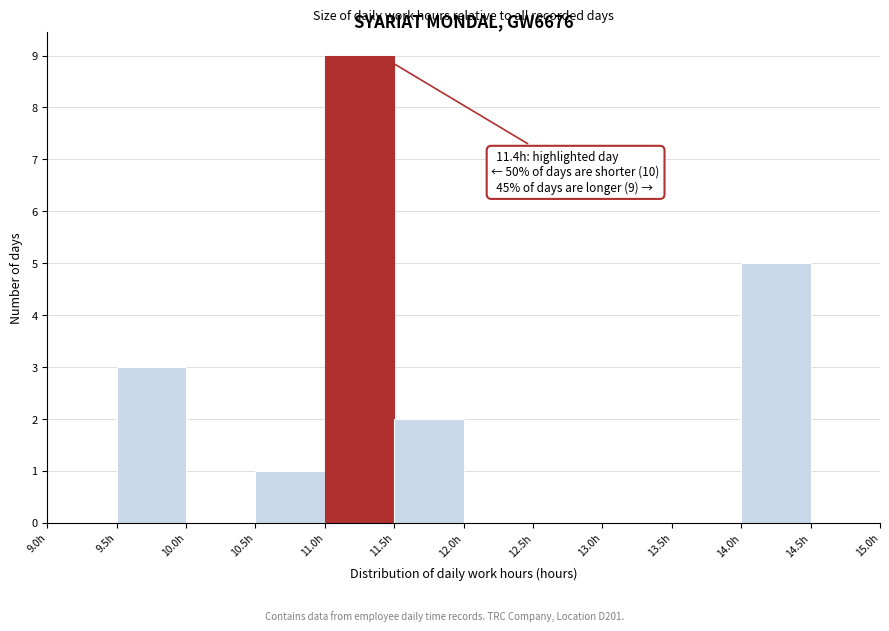

Which range on the x-axis has the tallest bar?

11.0 to 11.5